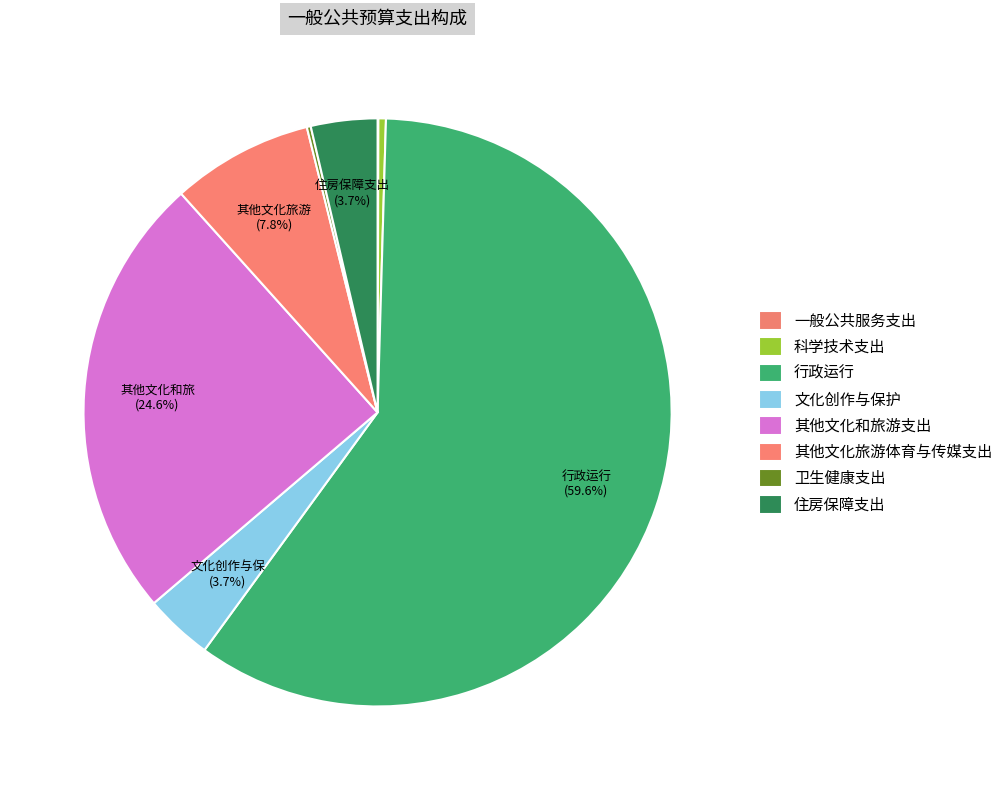

What is the total percentage of 一般公共服务支出 and 其他文化和旅游支出?

24.6%